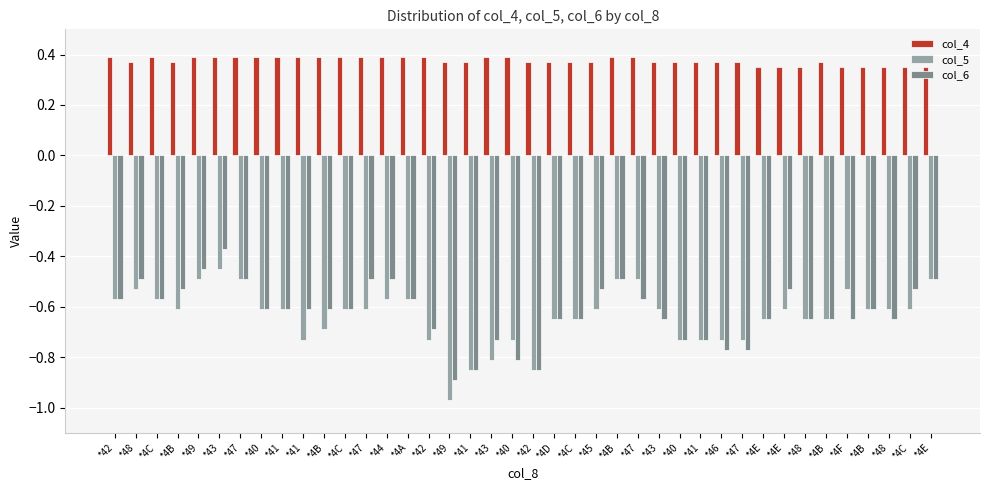

What is the sum of all col_6 values?

-24.8